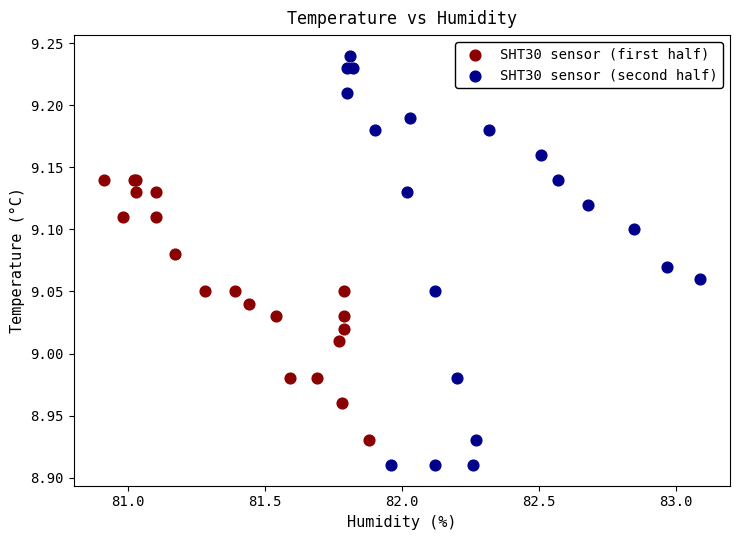

Which series reaches the maximum Y coordinate?

SHT30 sensor (second half)